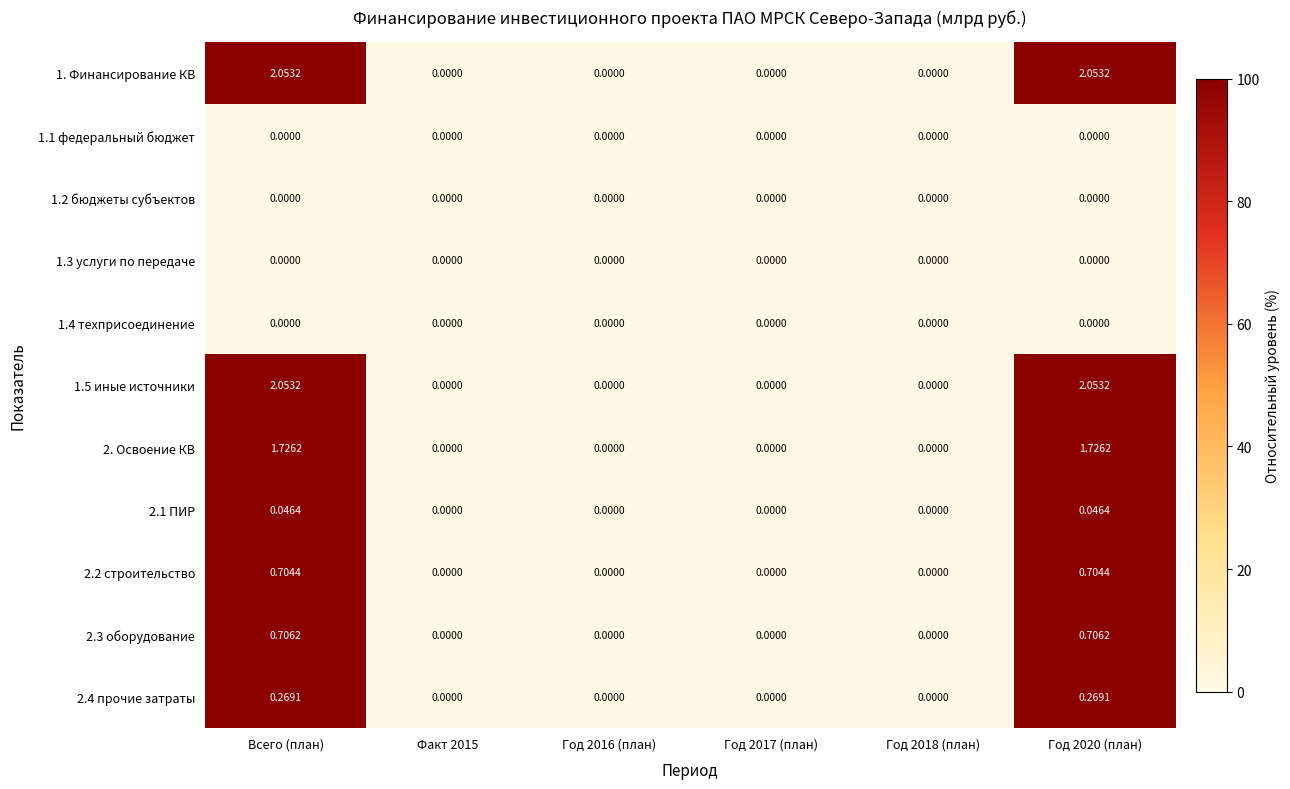

How many positive values does the 1.5 иные источники series have?

2